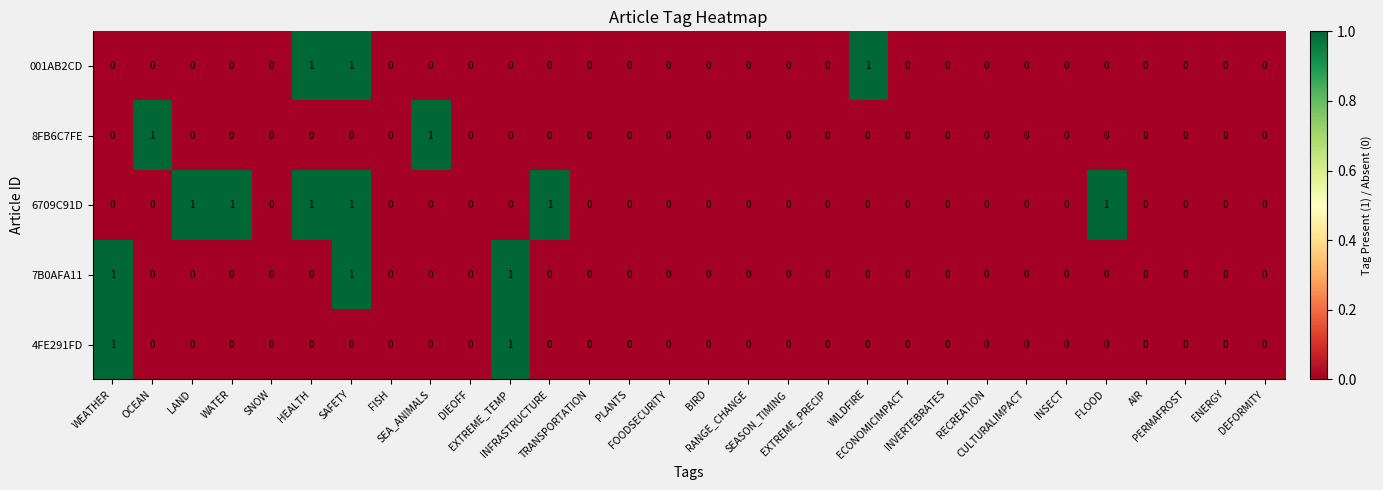

What is the sum of all 001AB2CD values?

3